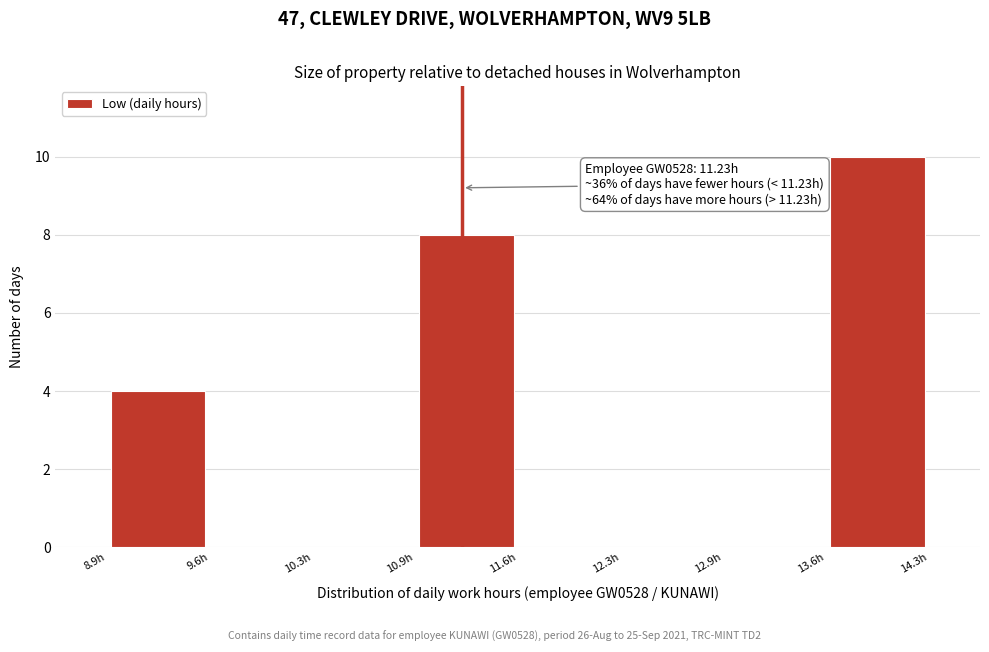

Which range on the x-axis has the tallest bar?

13.6 to 14.3